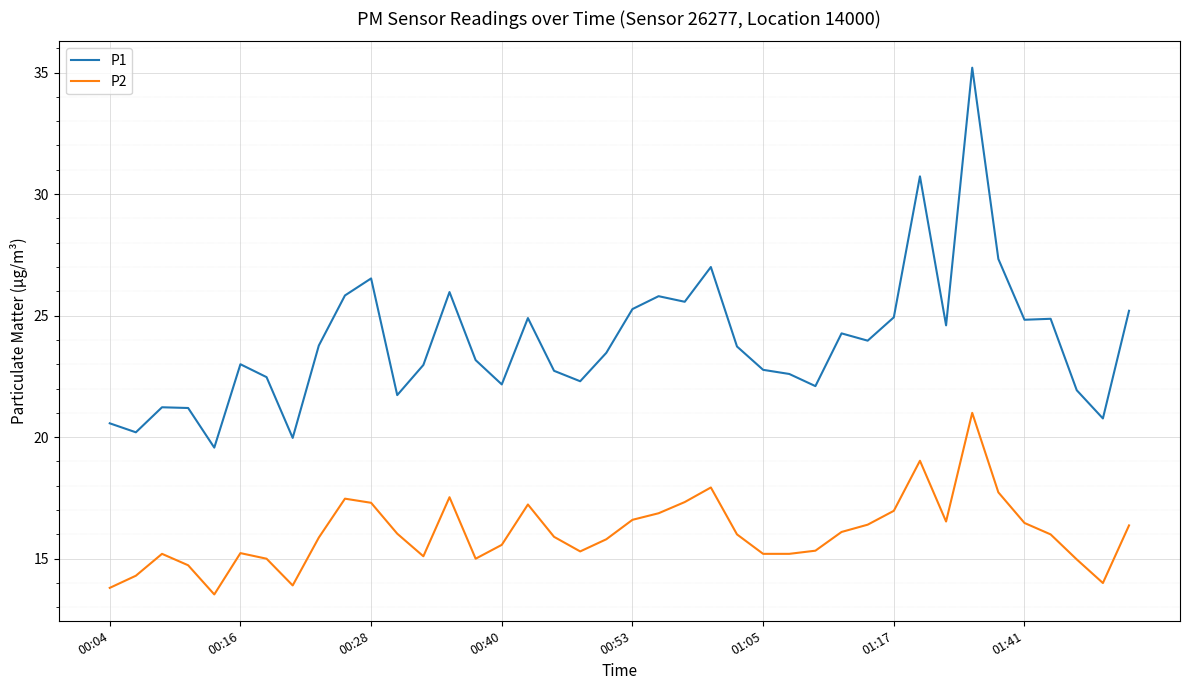

What is the difference between the maximum and minimum values in the P2 series?

7.5